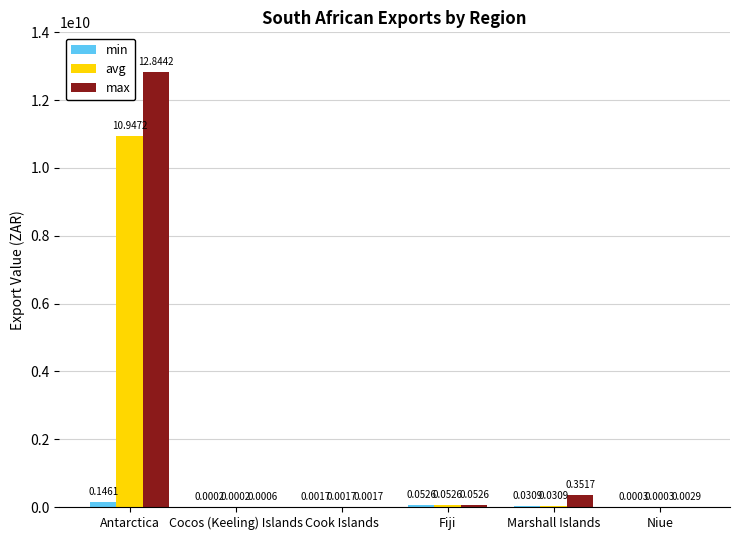

What are all the series names shown in the legend?

min, avg, max